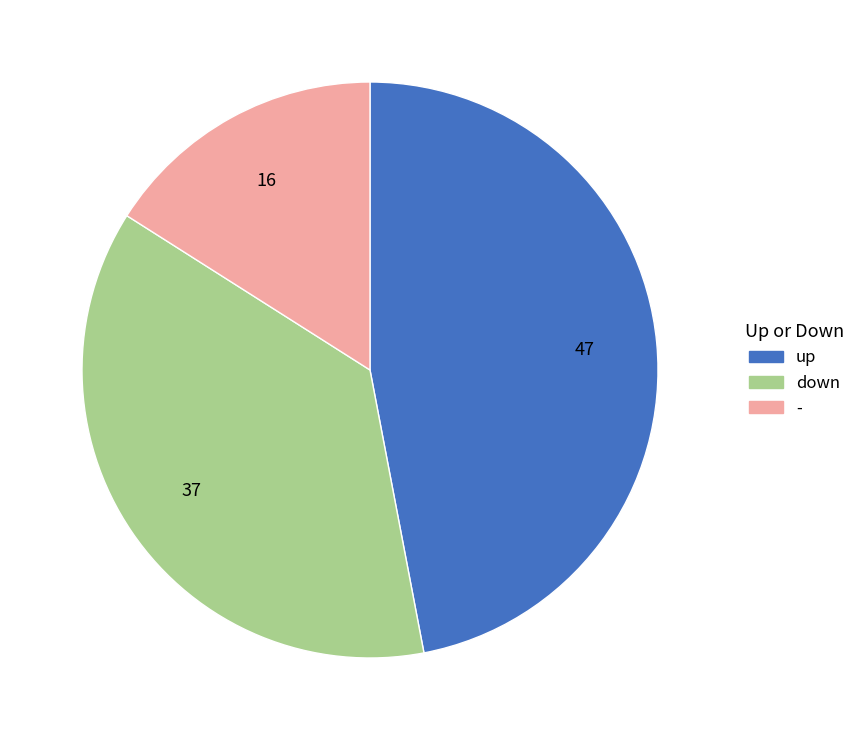

Is there a majority slice in this chart?

No